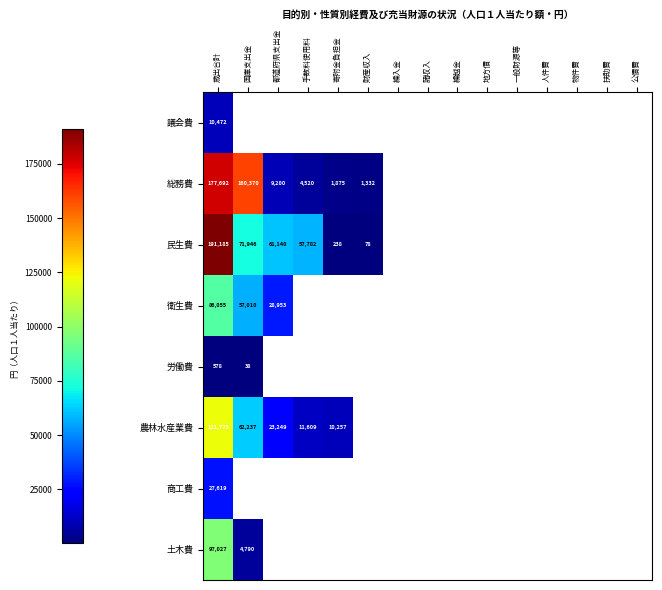

The 総務費 series shows 2044 at 手数料使用料. True or false?

False